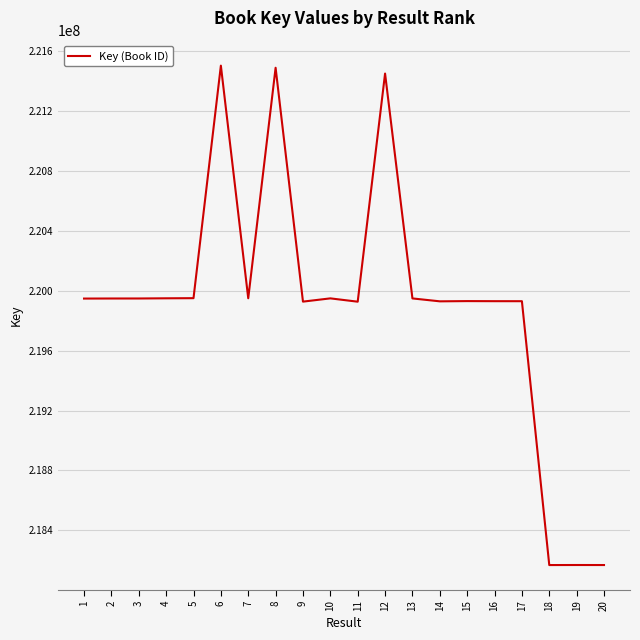

Count the number of categories in the chart.

20